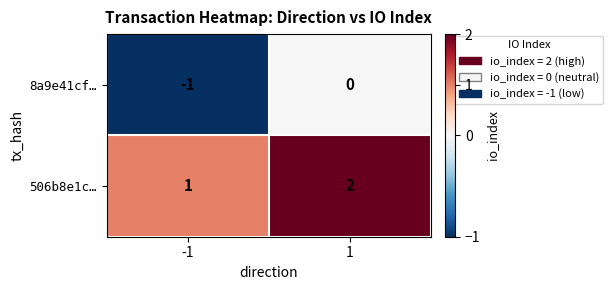

How many values in the 8a9e41cf… series are below 0?

1